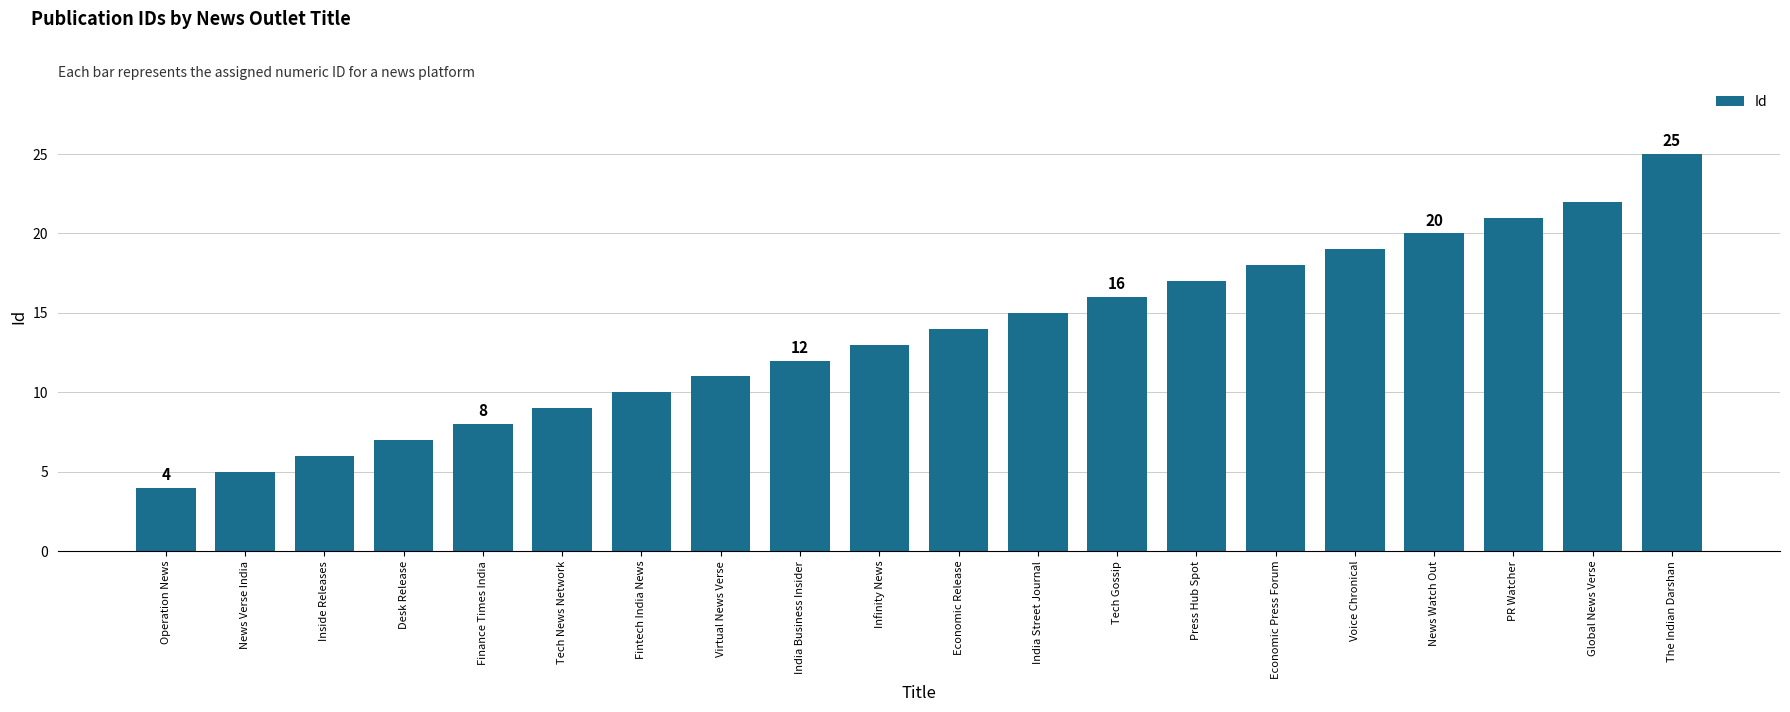

Reading left to right, extract all data points from this chart.

4	5	6	7	8	9	10	11	12	13	14	15	16	17	18	19	20	21	22	25